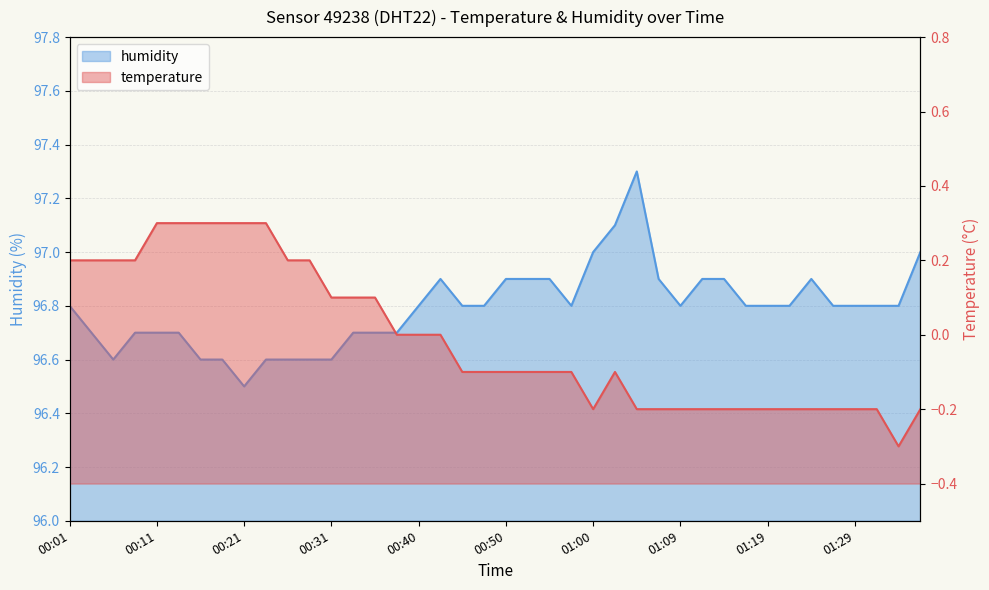

Between 00:33 and 00:01, which is larger?

00:01